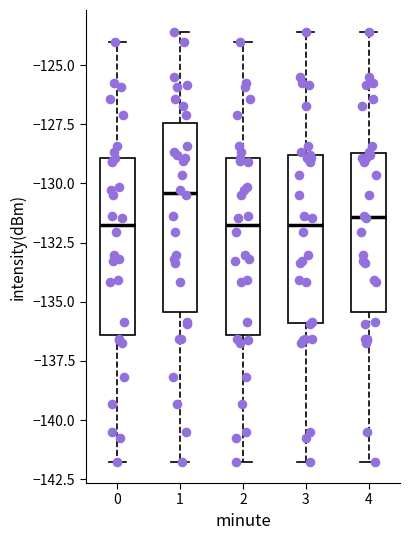

Where is the upper edge of the box at x = 2 on the y-axis? The values are not printed on the chart, so give them approximately, as read against the axis.

-129.0